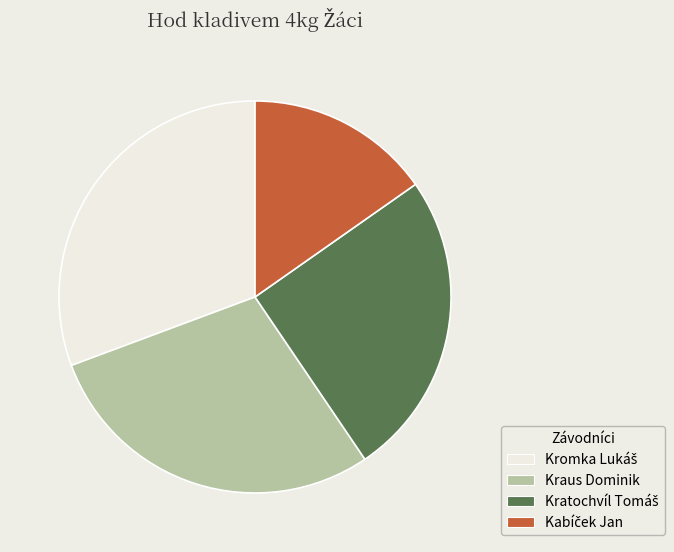

Does any single category account for the majority?

No